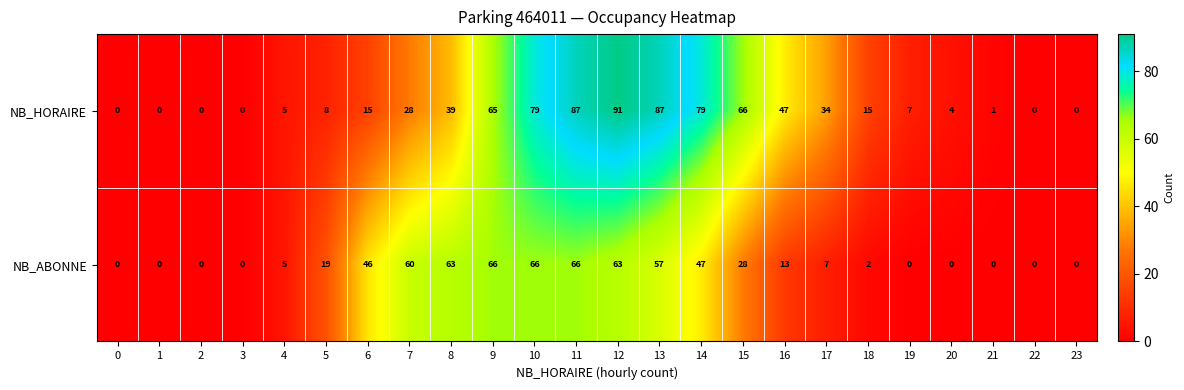

What is the total value across all series at 17?

41